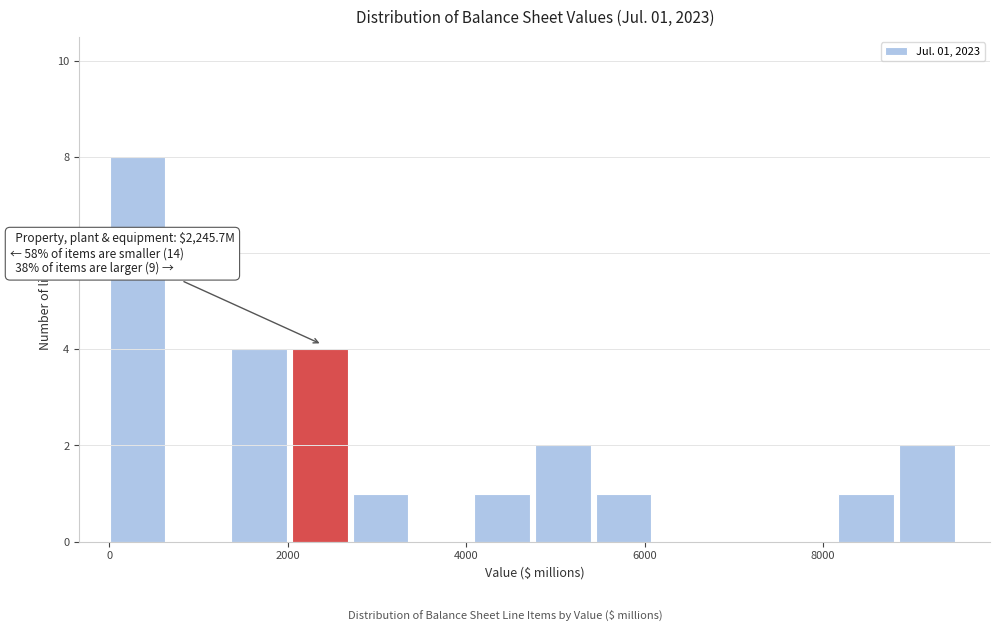

Around what value on the x-axis is the tallest bar? Give the approximate position of its centre, as read against the axis.

400